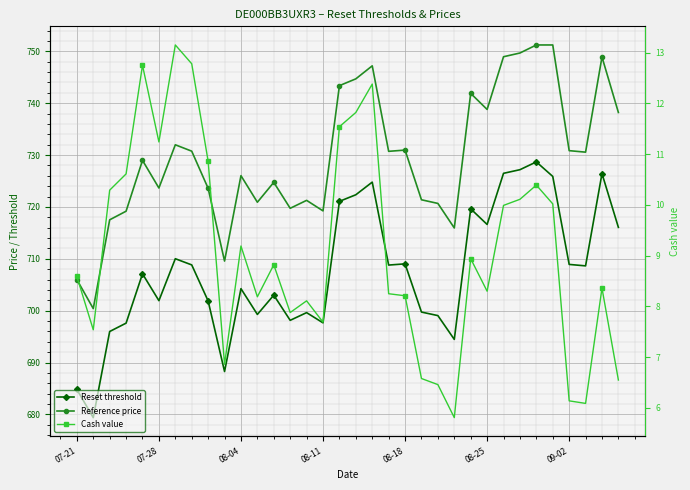

Is the value of Reset threshold at 30 greater than the value of Reference price at 14?

No